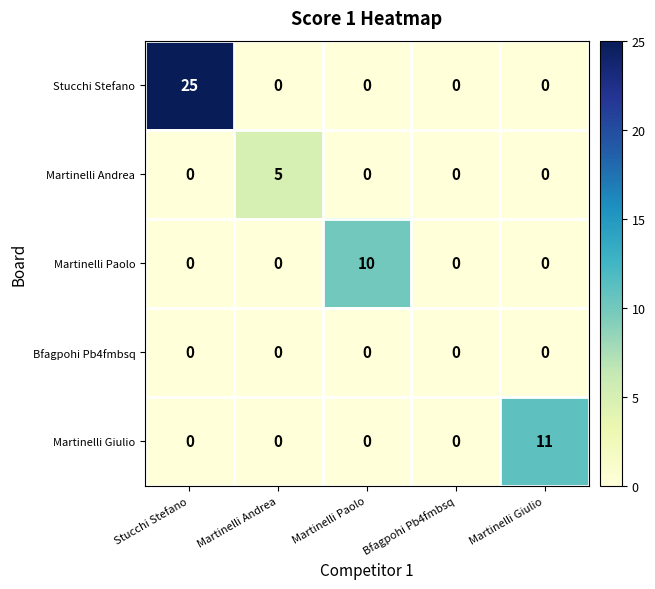

Count the number of categories in the chart.

5